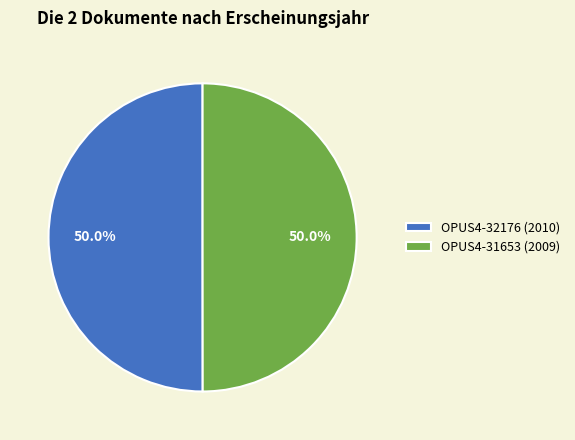

To the nearest percent, what percentage of the pie is OPUS4-31653 (2009)?

50%